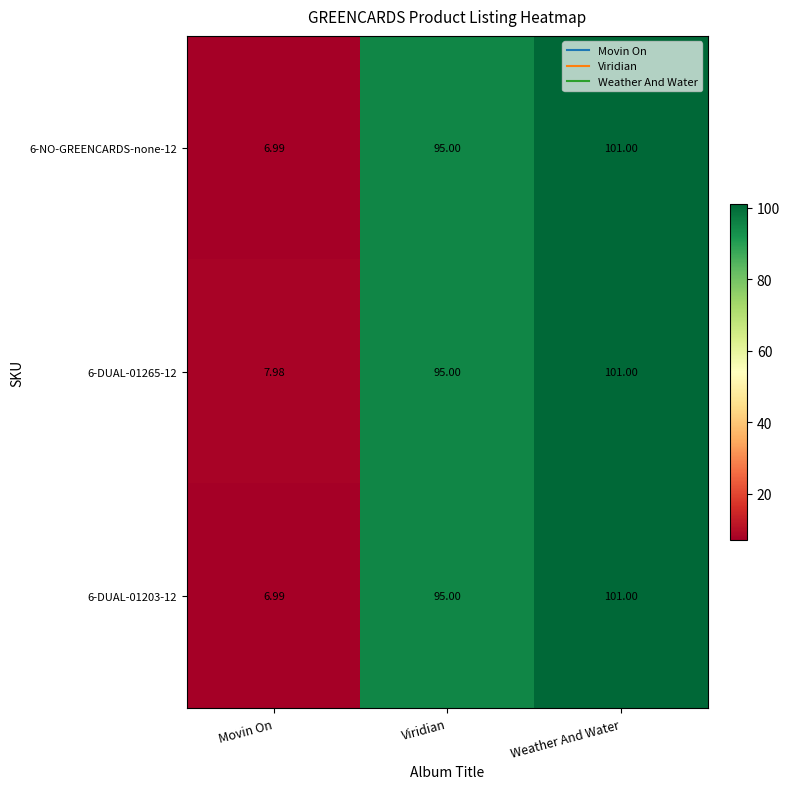

What is the greatest value displayed?

101.0